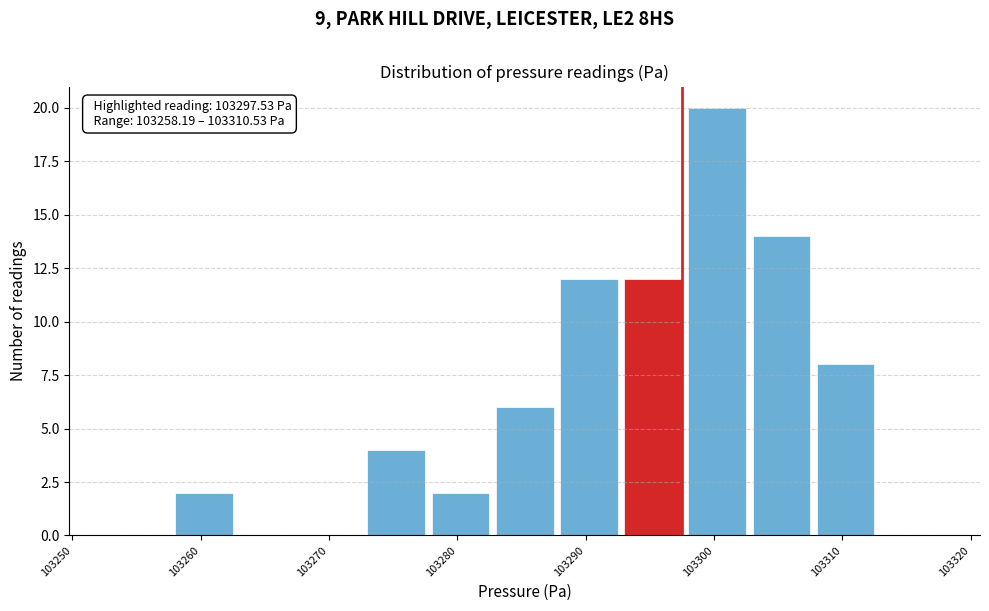

Over which range of the x-axis is the bar tallest?

103298 to 103303